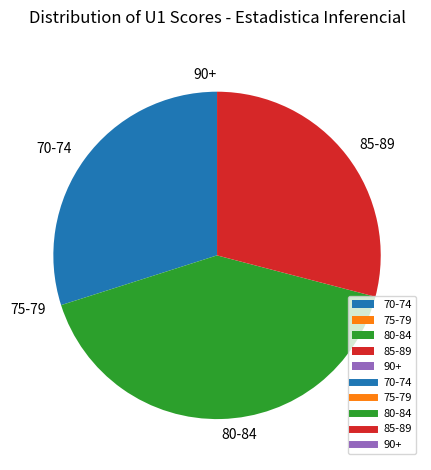

Does any single category account for the majority?

No